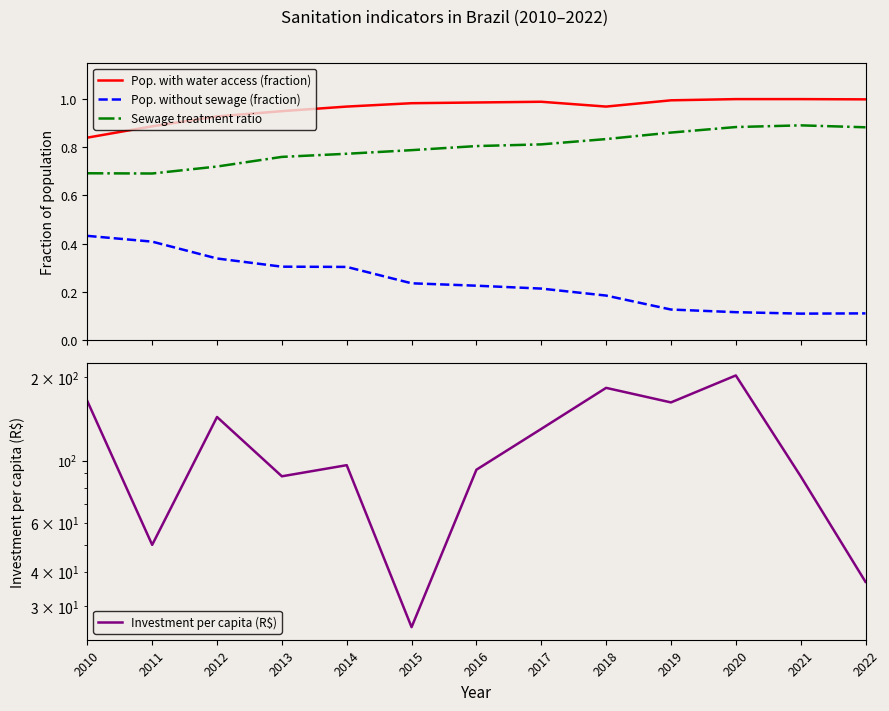

How many lines are shown in the chart?

4